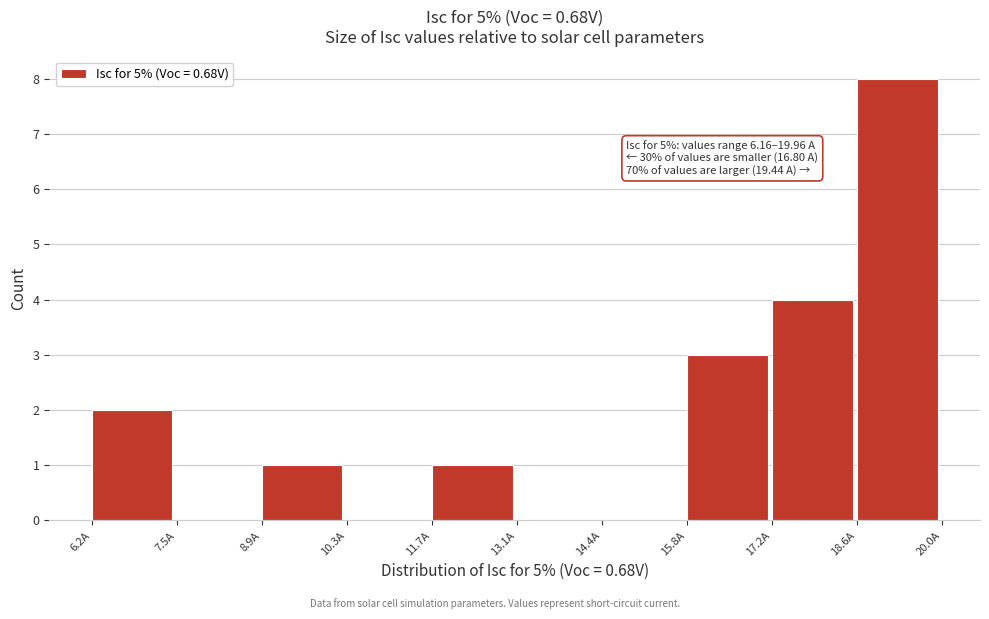

Which range on the x-axis has the tallest bar?

18.58 to 19.96